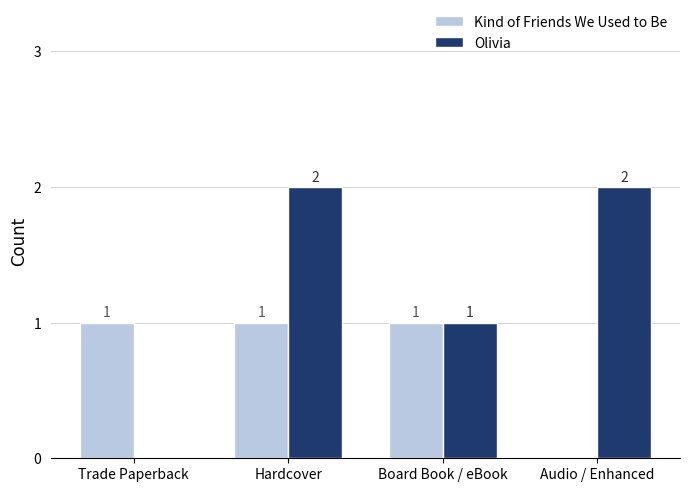

Reading left to right, list all the values displayed in this chart.

Kind of Friends We Used to Be: Trade Paperback=1	Hardcover=1	Board Book / eBook=1	Audio / Enhanced=0
Olivia: Trade Paperback=0	Hardcover=2	Board Book / eBook=1	Audio / Enhanced=2